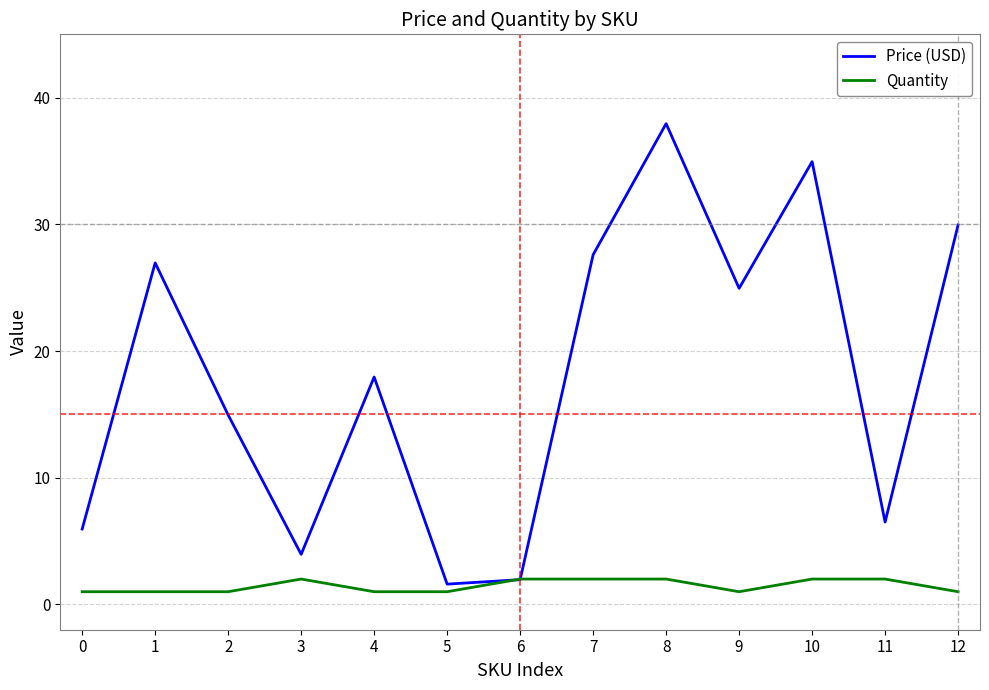

Which series has the widest spread of values?

Price (USD)